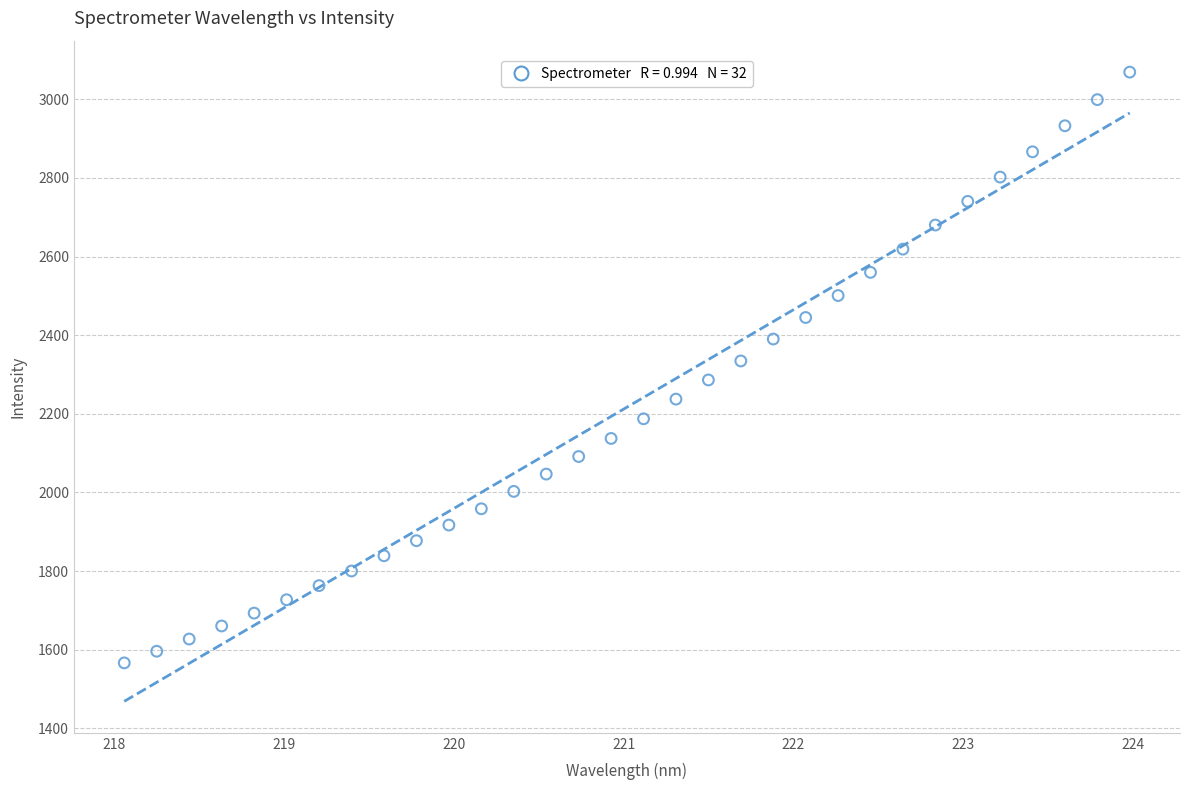

What is the range of Y values (max minus min)?

1502.6